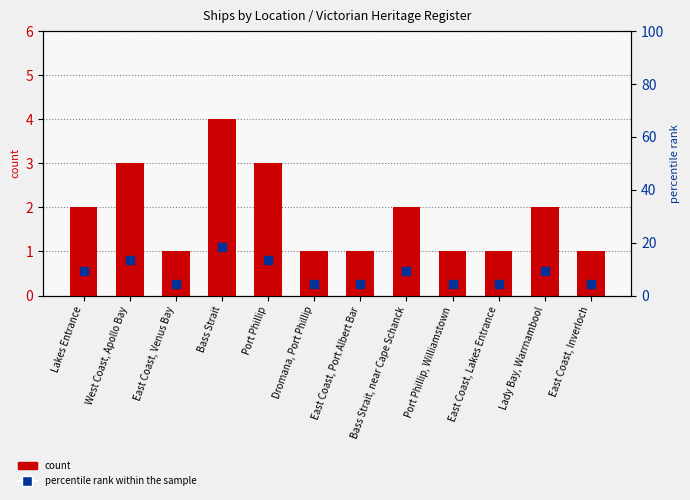

What is the total value across all series at East Coast, Port Albert Bar?

5.5